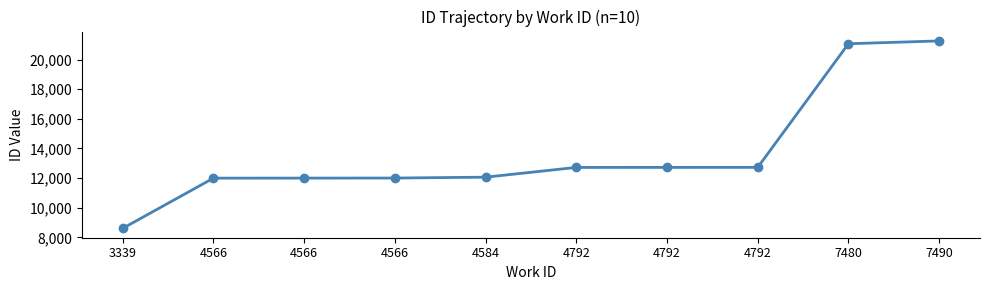

Rank the categories by value from lowest to highest.

3339, 4566, 4566, 4566, 4584, 4792, 4792, 4792, 7480, 7490